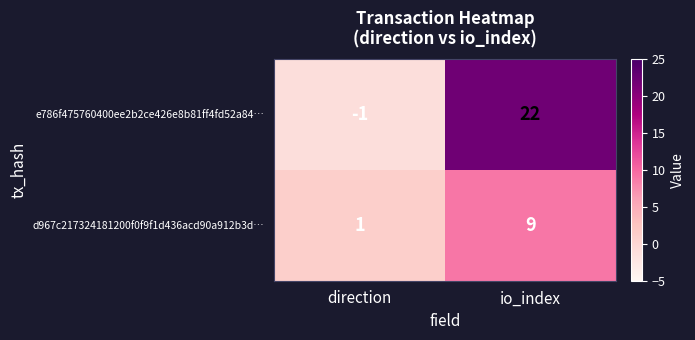

Which category has the highest value in the d967c217324181200f0f9f1d436acd90a912b3d… series?

io_index